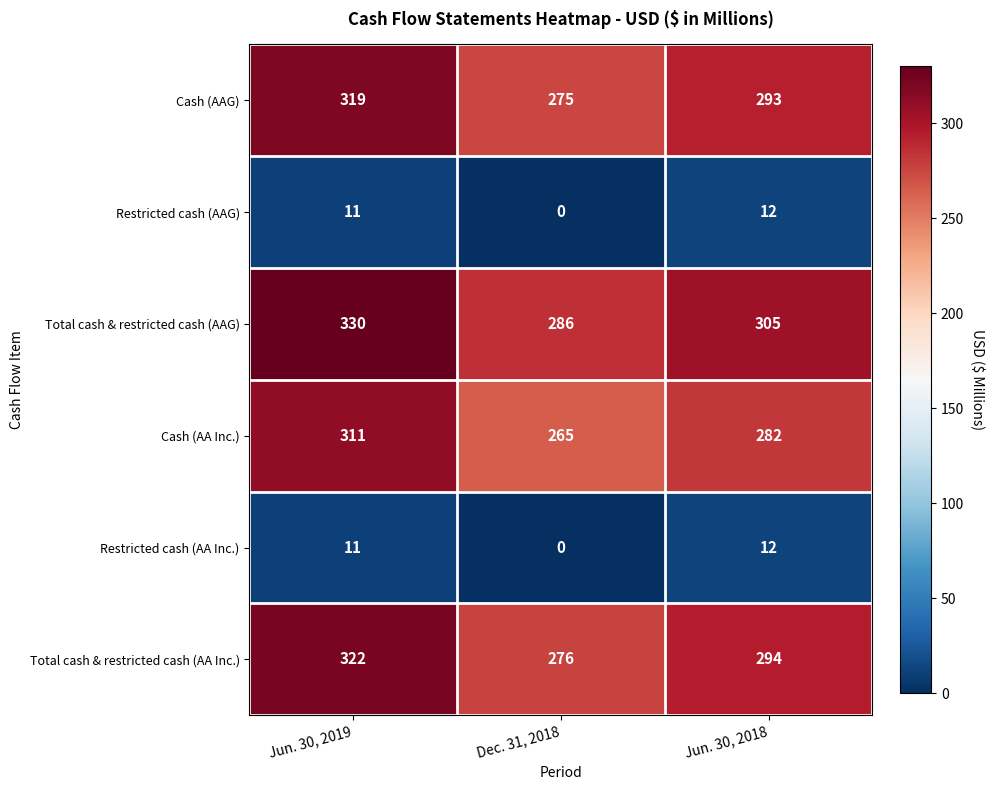

At which category does the chart reach its minimum across all series?

Dec. 31, 2018